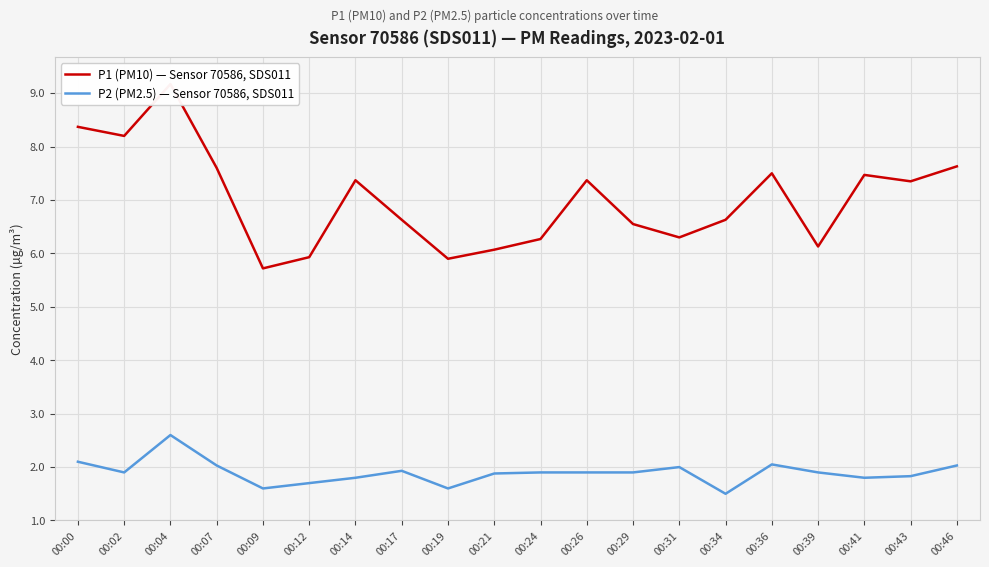

Reading left to right, extract all data points from this chart.

P1 (PM10) — Sensor 70586, SDS011: 8.4	8.2	9.2	7.6	5.7	5.9	7.4	6.6	5.9	6.1	6.3	7.4	6.5	6.3	6.6	7.5	6.1	7.5	7.3	7.6
P2 (PM2.5) — Sensor 70586, SDS011: 2.1	1.9	2.6	2.0	1.6	1.7	1.8	1.9	1.6	1.9	1.9	1.9	1.9	2.0	1.5	2.0	1.9	1.8	1.8	2.0